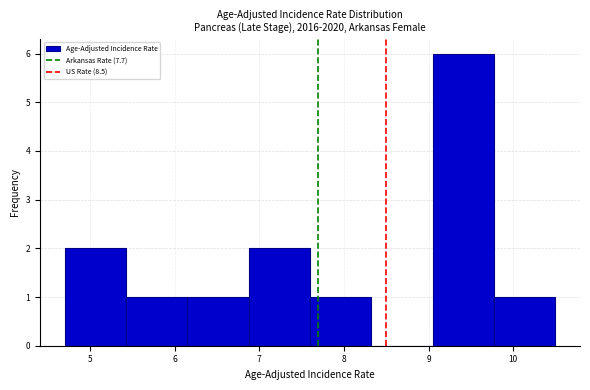

Reading left to right, transcribe this chart: for each bar, give the range it covers on the x-axis and its height. Neither the bar edges nor the heights are printed on the chart, so give them approximately, as read against the axes.

4.7 to 5.4: 2
5.4 to 6.2: 1
6.2 to 6.9: 1
6.9 to 7.6: 2
7.6 to 8.3: 1
8.3 to 9.1: 0
9.1 to 9.8: 6
9.8 to 10.5: 1